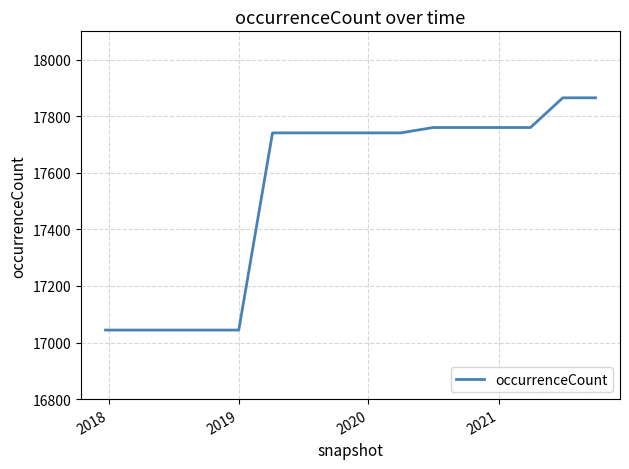

What is the difference between the maximum and minimum values?

821